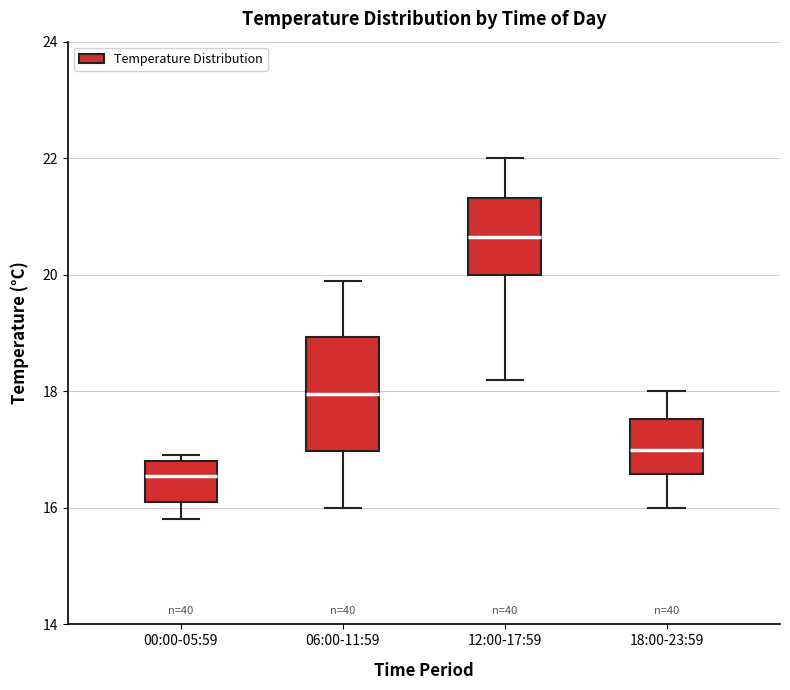

Reading left to right, transcribe this box plot: for each box, give where its median line is, the range the box spans, and where its two whiskers end, as read against the y-axis. The values are not printed on the chart, so give them approximately, as read against the axis.

00:00-05:59: median 16.6, box 16.2 to 16.8, whiskers 15.8 to 17.0
06:00-11:59: median 18.0, box 17.0 to 19.0, whiskers 16.0 to 20.0
12:00-17:59: median 20.6, box 20.0 to 21.4, whiskers 18.2 to 22.0
18:00-23:59: median 17.0, box 16.6 to 17.6, whiskers 16.0 to 18.0